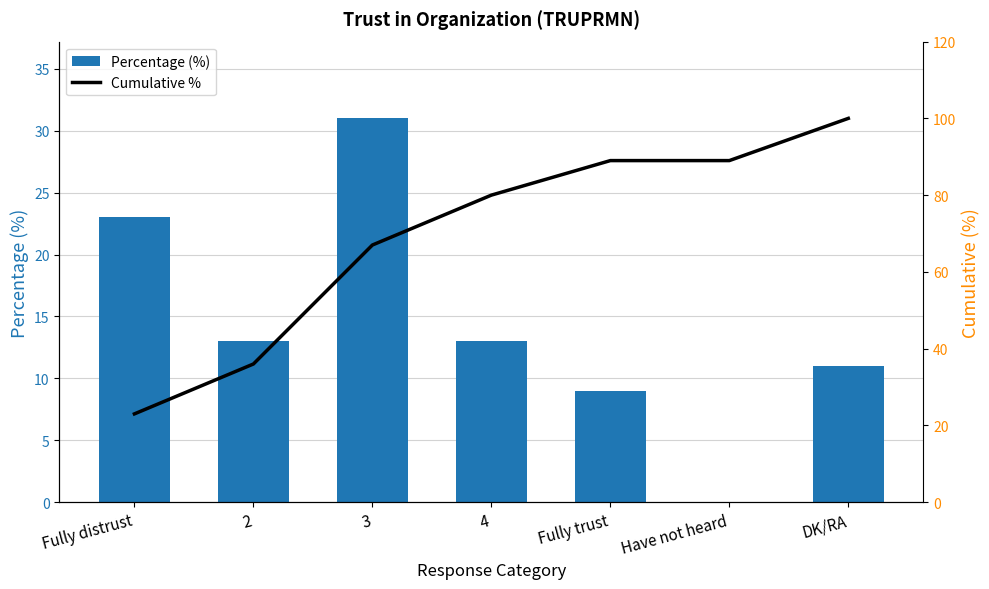

Reading left to right, list all the values displayed in this chart.

Percentage (%): Fully distrust=23	2=13	3=31	4=13	Fully trust=9	Have not heard=0	DK/RA=11
Cumulative %: Fully distrust=23	2=36	3=67	4=80	Fully trust=89	Have not heard=89	DK/RA=100